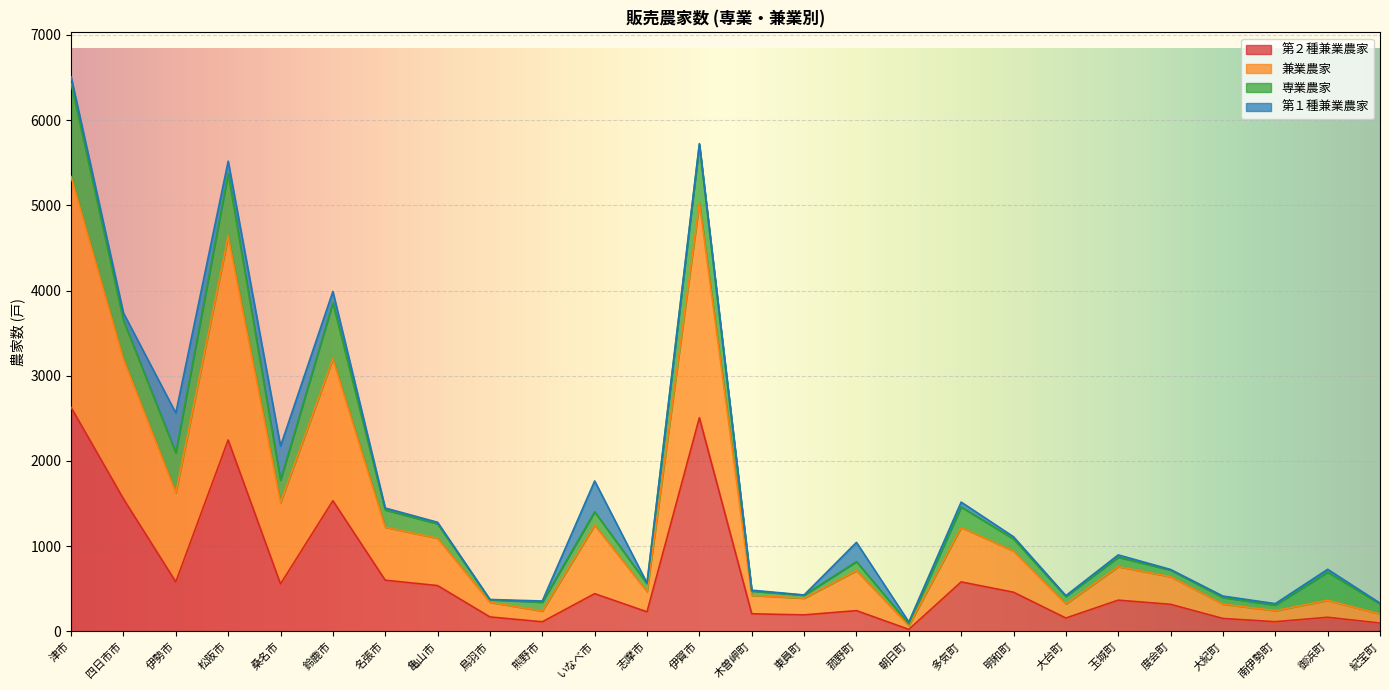

True or false: 兼業農家 and 第２種兼業農家 cross at least once.

False